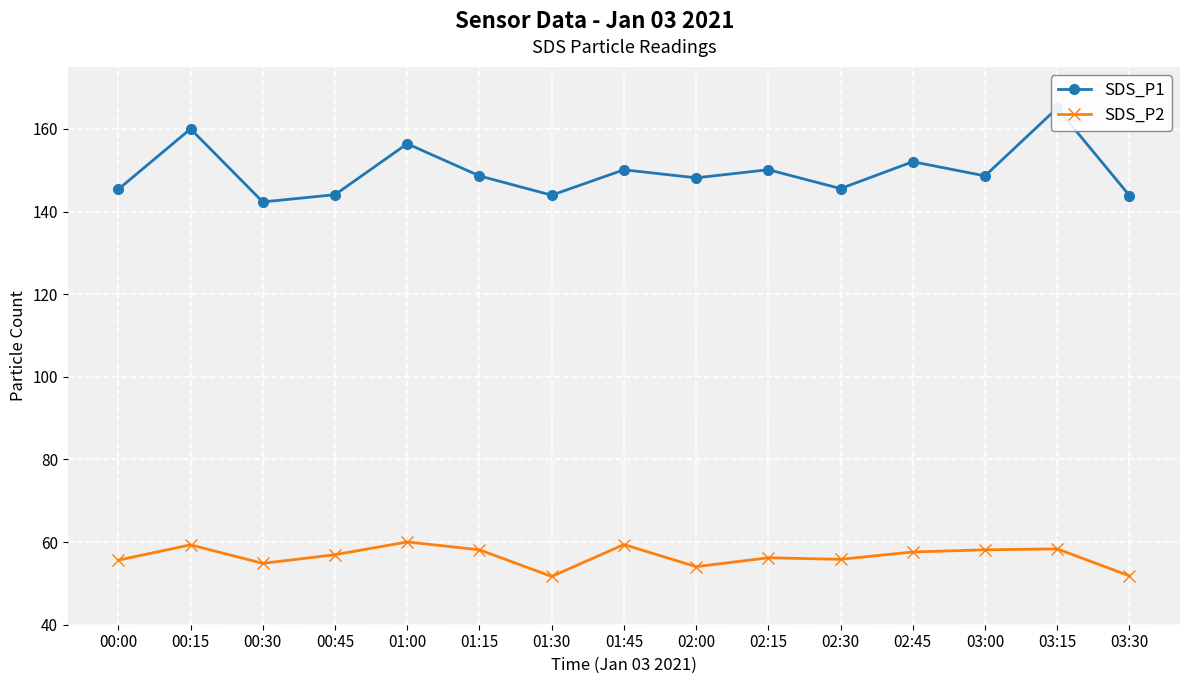

What is the value of the SDS_P1 point at the 1st from the left?

145.4